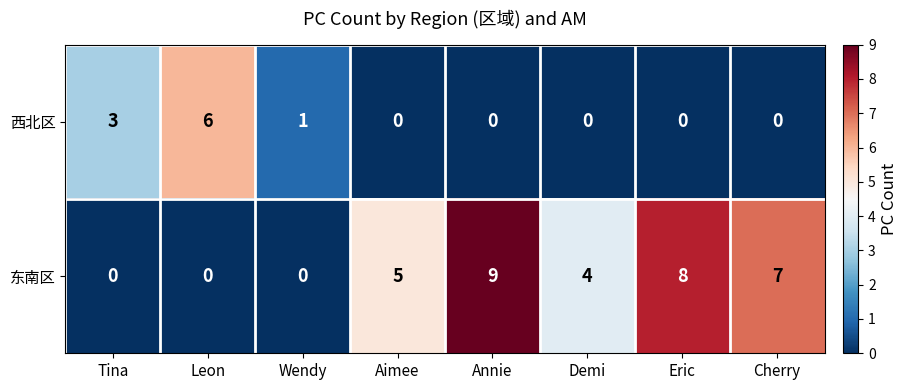

Count the number of categories in the chart.

8